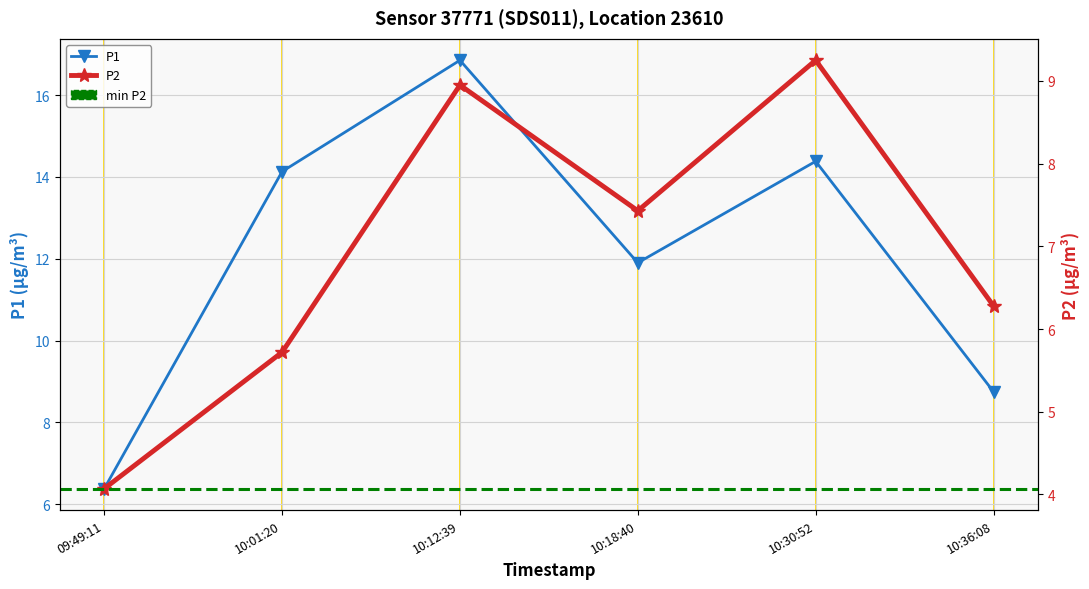

List the labels in order of P2 value, smallest first.

09:49:11, 10:01:20, 10:36:08, 10:18:40, 10:12:39, 10:30:52